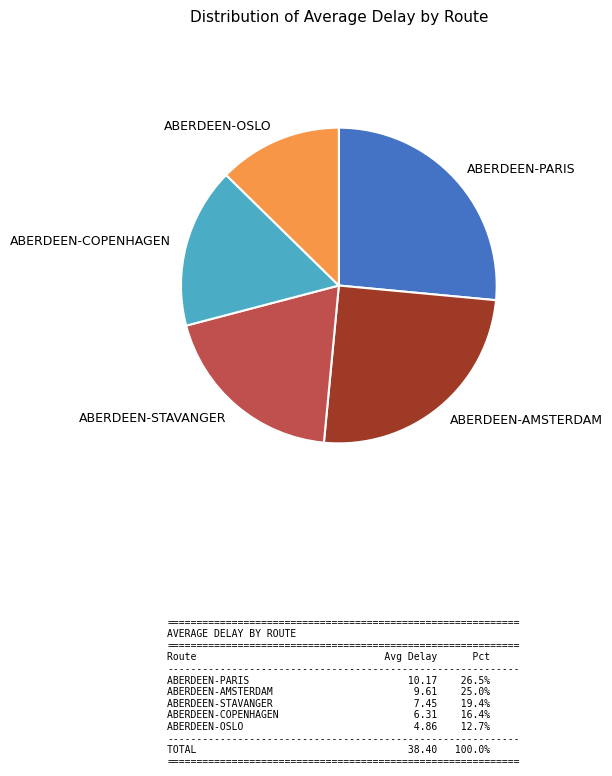

Which slice is the largest?

ABERDEEN-PARIS